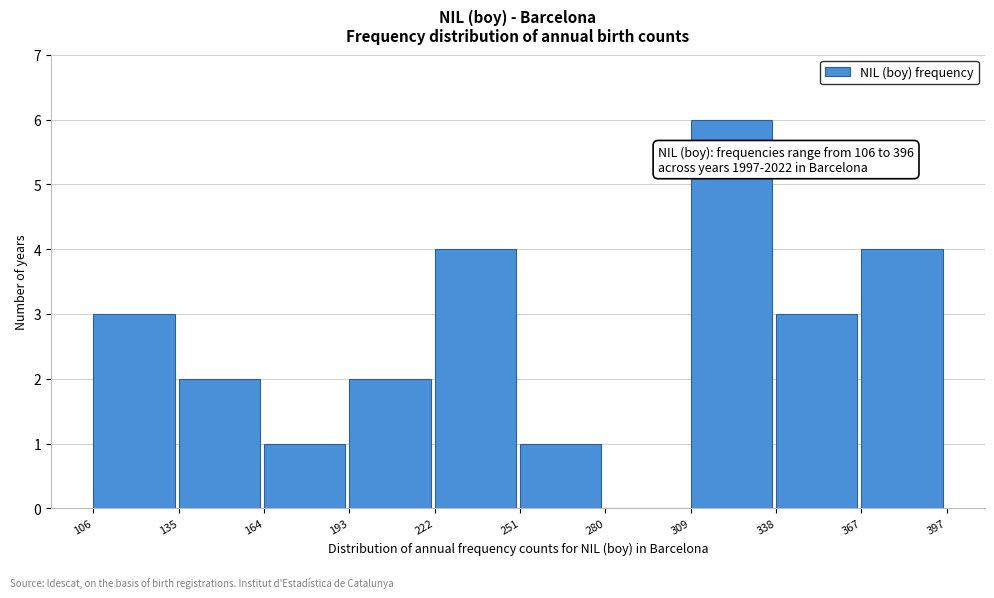

Reading left to right, list all the values displayed in this chart.

106=3	135=2	164=1	193=2	222=4	251=1	280=0	309=6	338=3	367=4